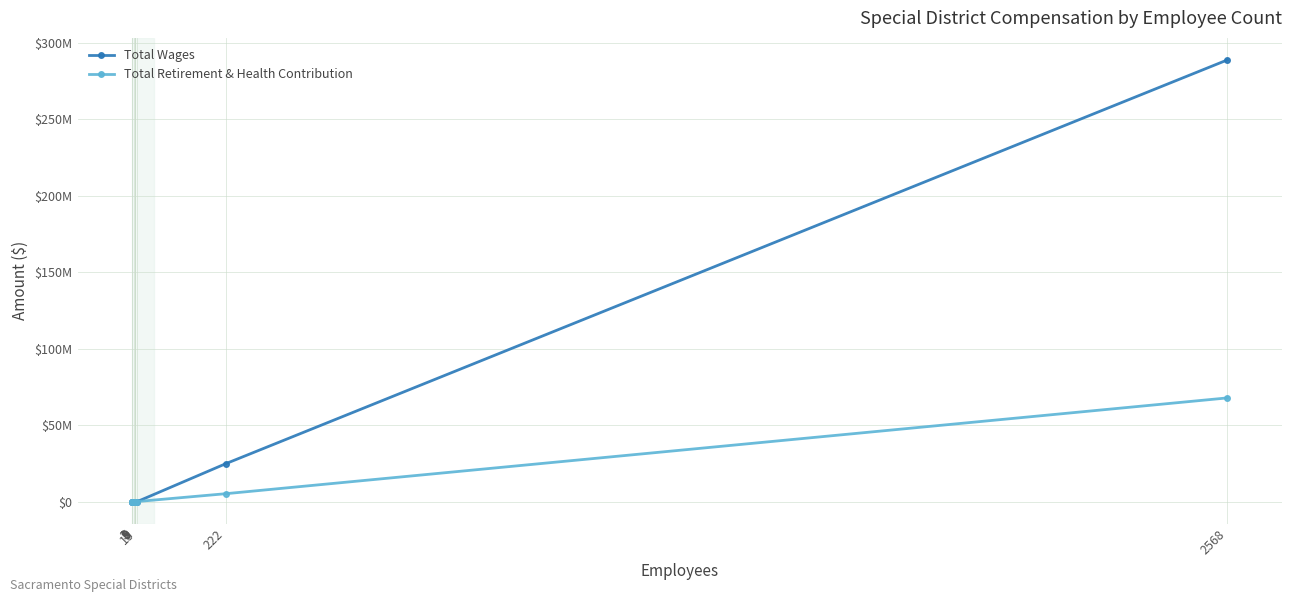

True or false: Total Retirement & Health Contribution has more than 1 points higher than both neighbors.

False